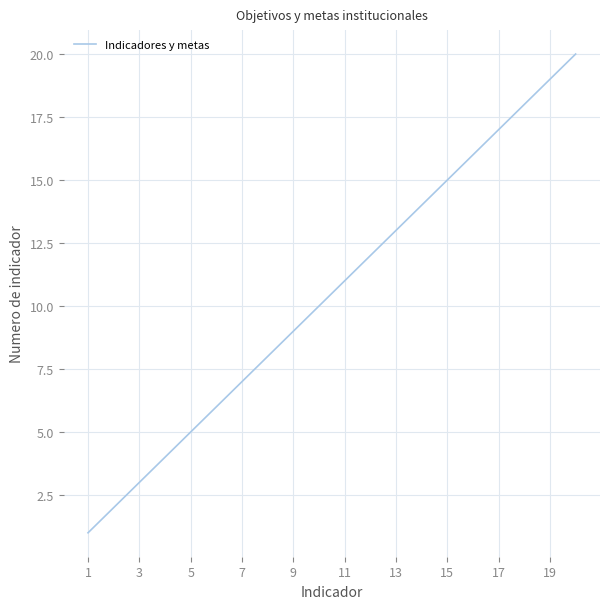

What is the greatest value displayed?

20